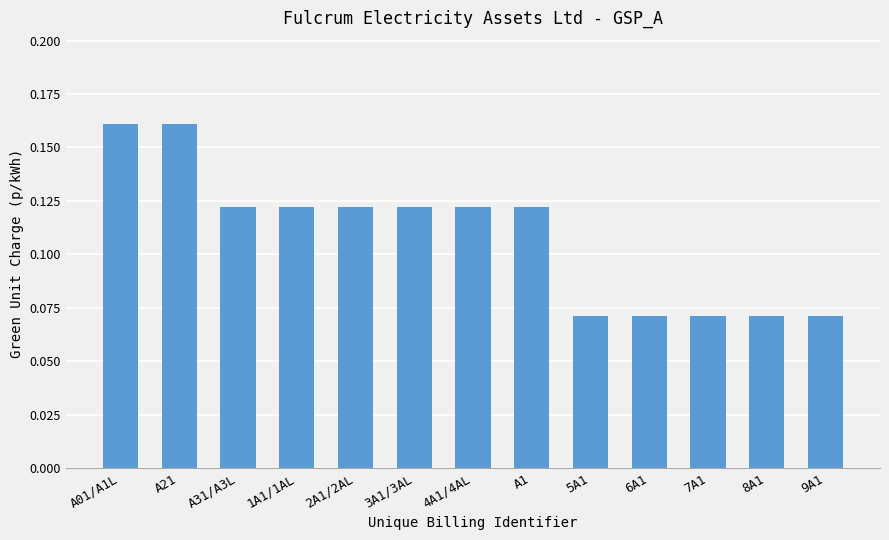

What is the sum of all values?

1.4